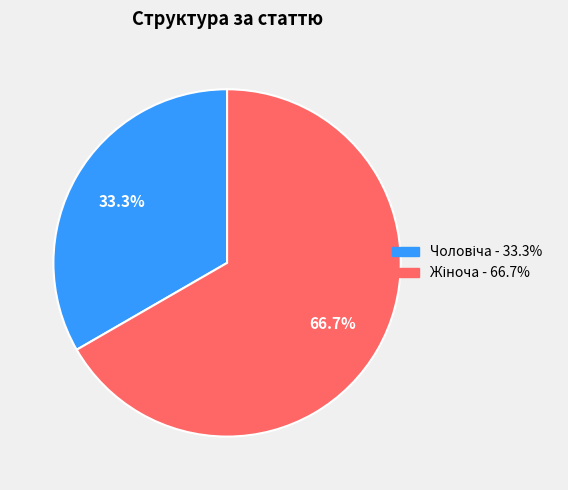

Is there a majority slice in this chart?

Yes